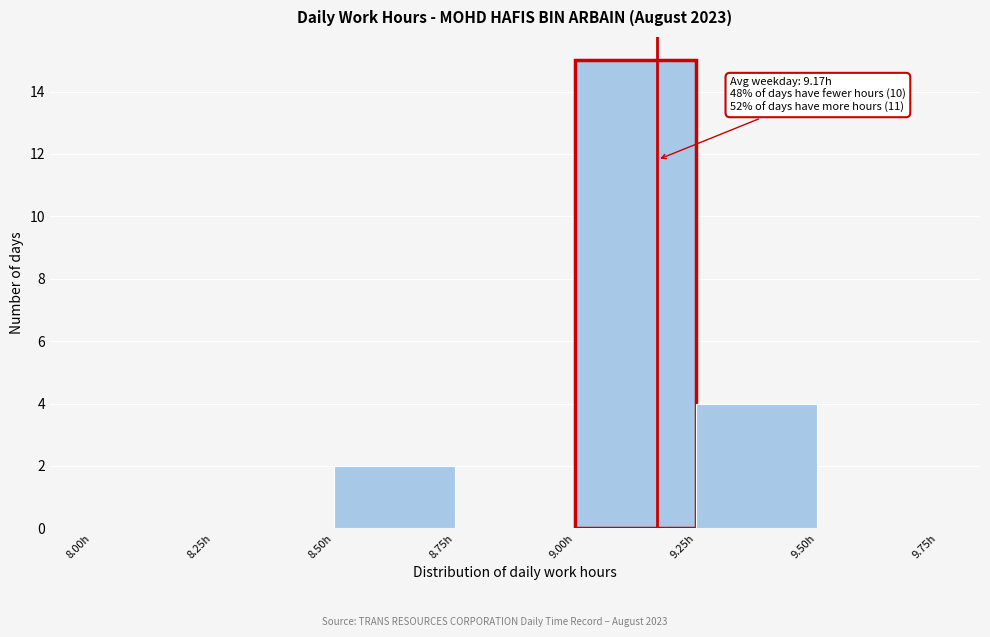

Which range on the x-axis has the tallest bar?

9.00 to 9.25